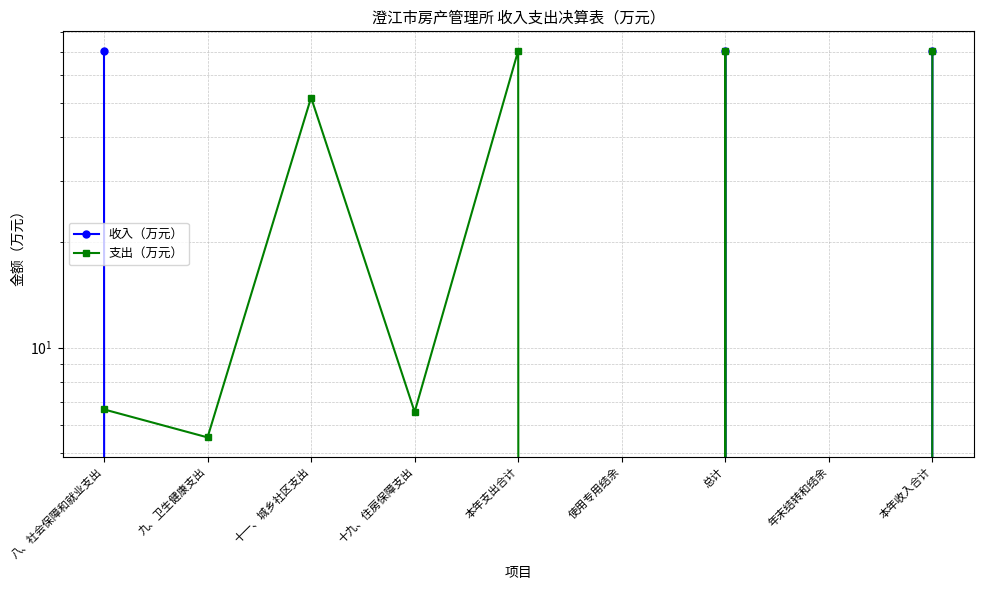

How many distinct data groups are displayed?

2